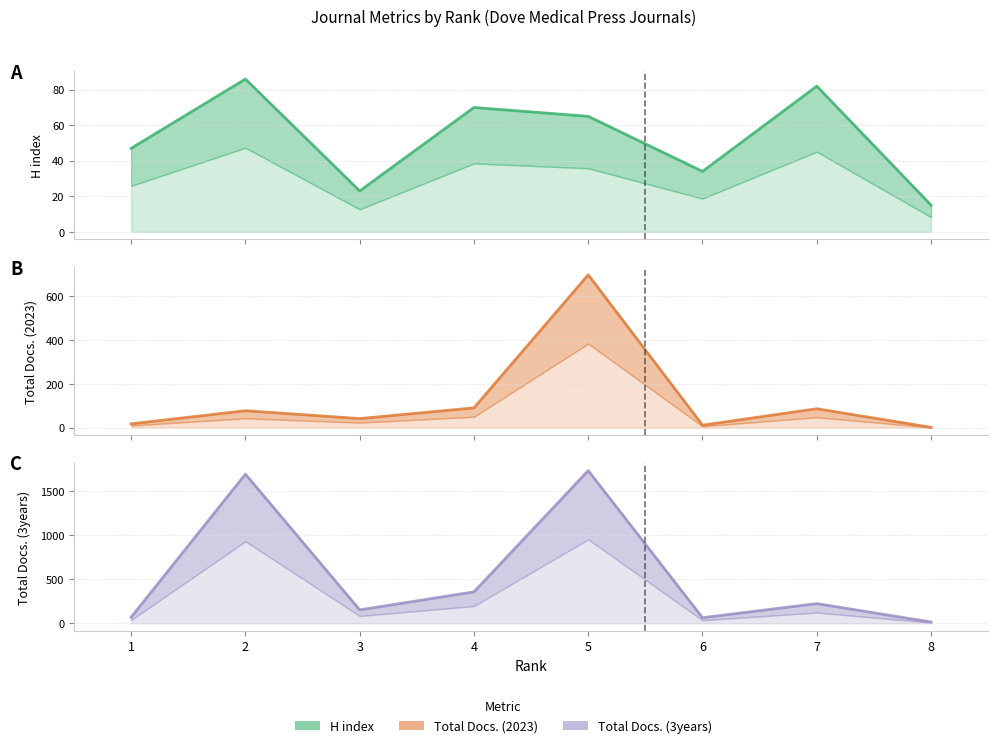

The H index series shows 107 at 4. True or false?

False